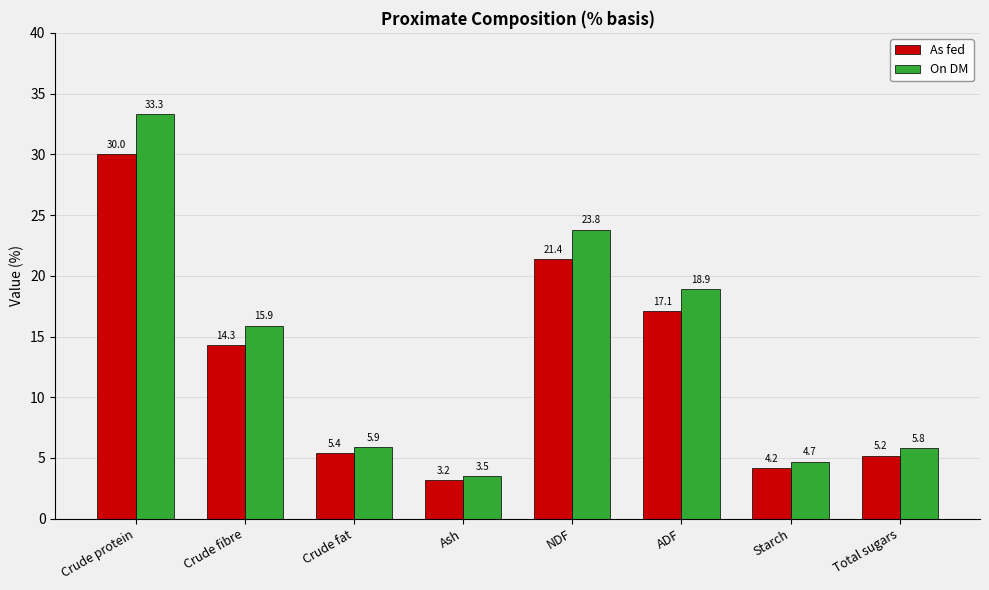

How many bars are there in each group?

2